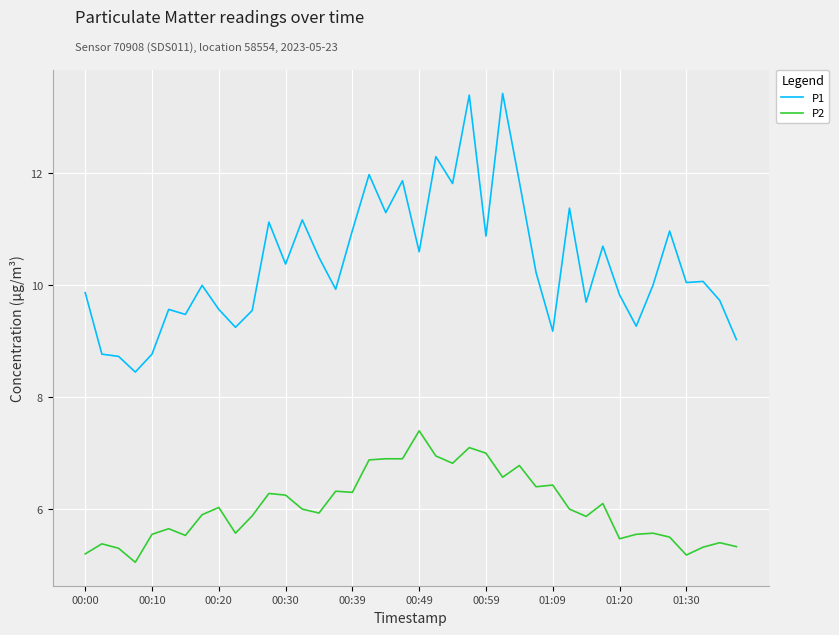

What is the difference between the maximum and minimum values in the P1 series?

5.0